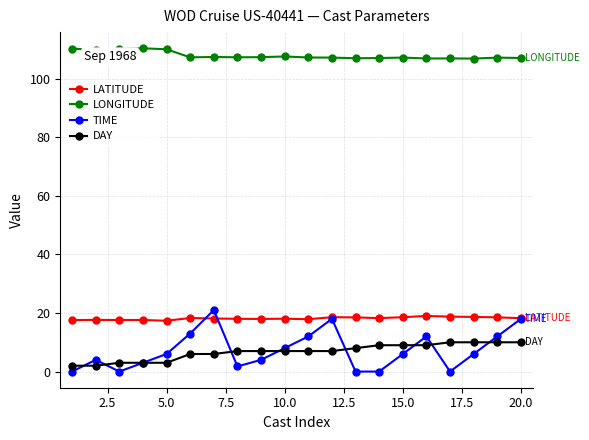

True or false: LONGITUDE has more than 2 interior local peaks.

True